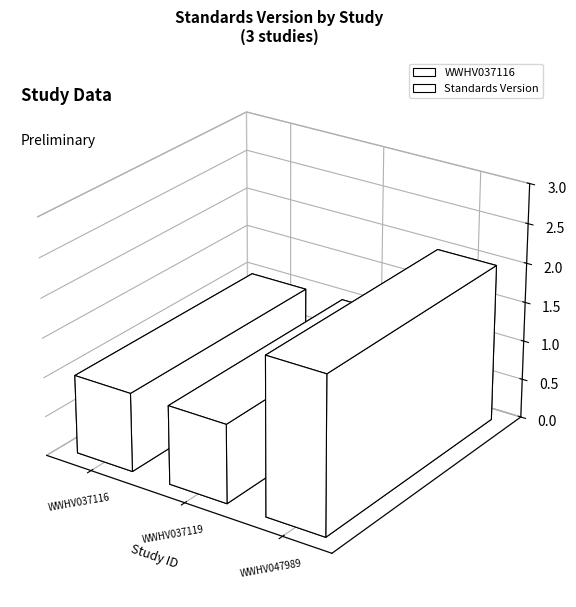

Rank the categories by value from highest to lowest.

WWHV047989, WWHV037116, WWHV037119